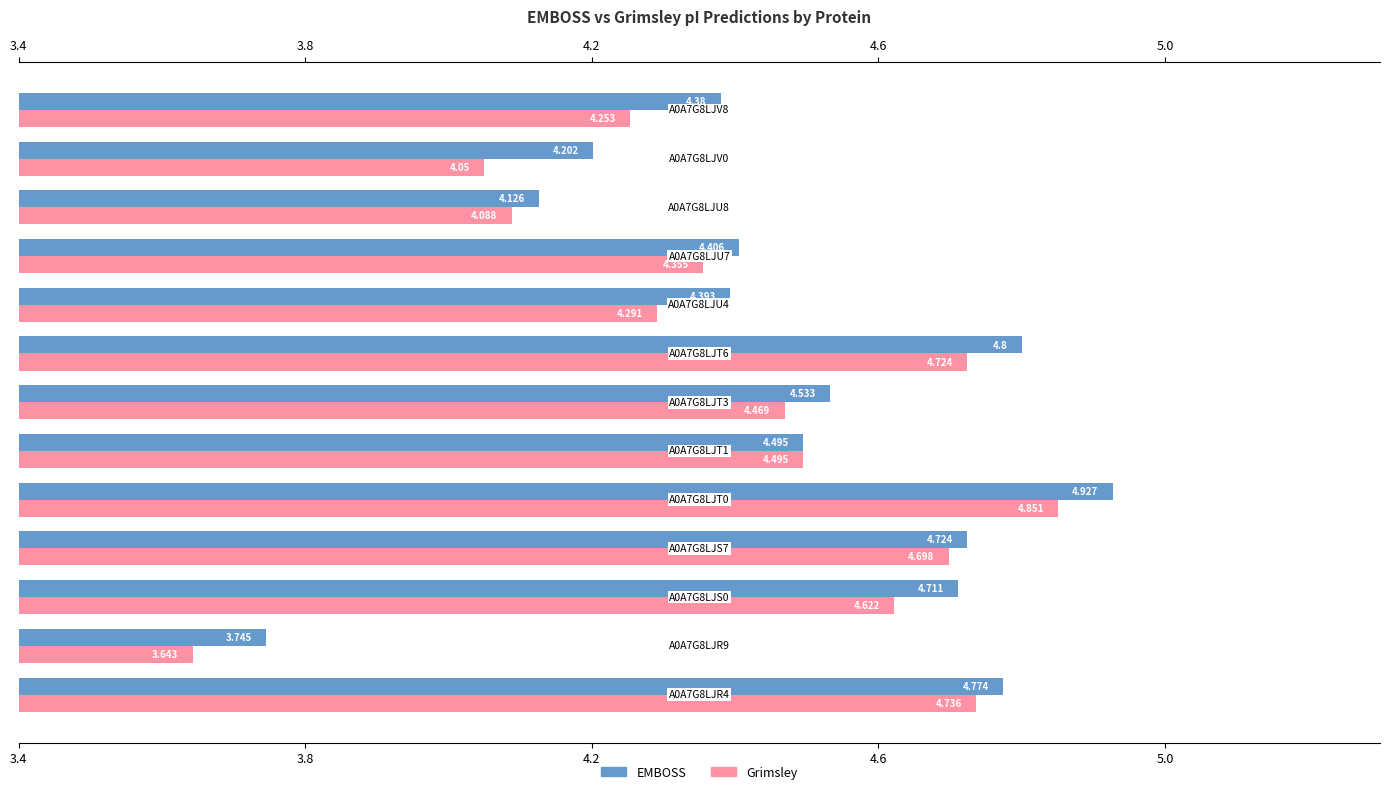

What is the difference between the maximum and minimum values in the EMBOSS series?

1.2